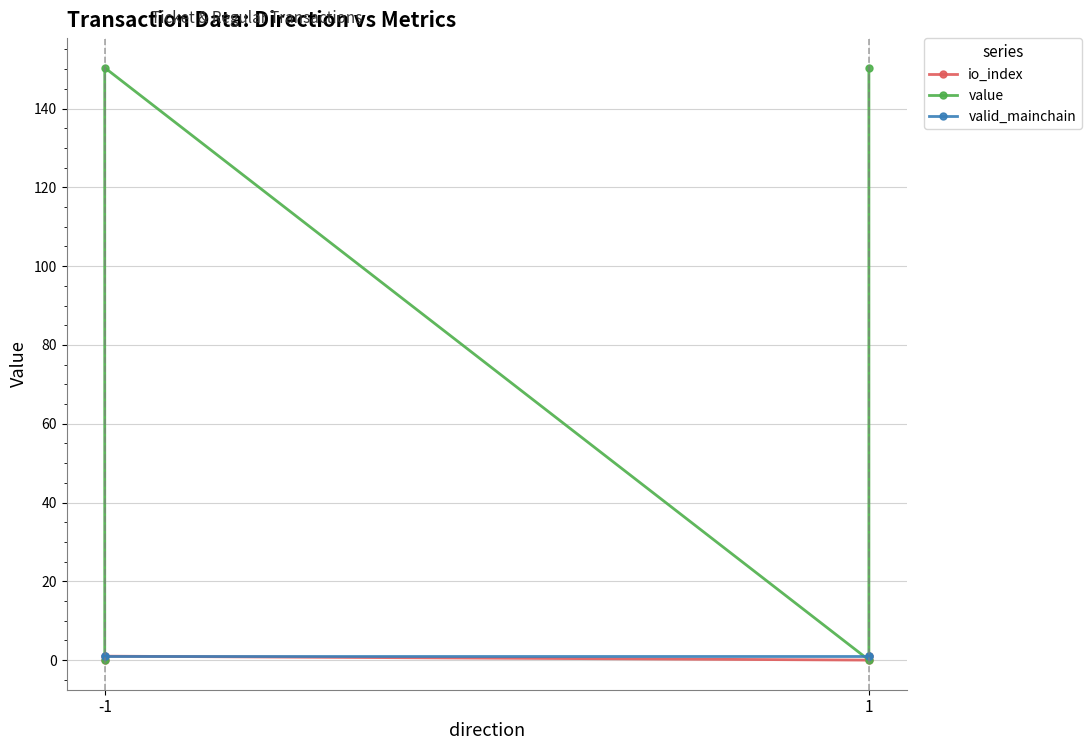

True or false: value and io_index cross at least once.

False